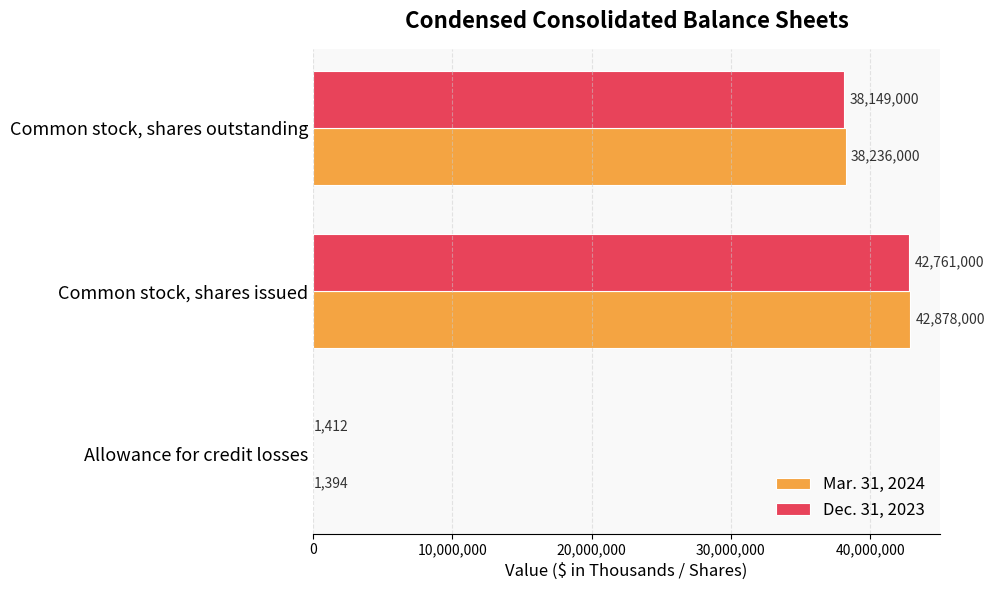

Where is Dec. 31, 2023 nearest to the value 21381206?

Common stock, shares outstanding